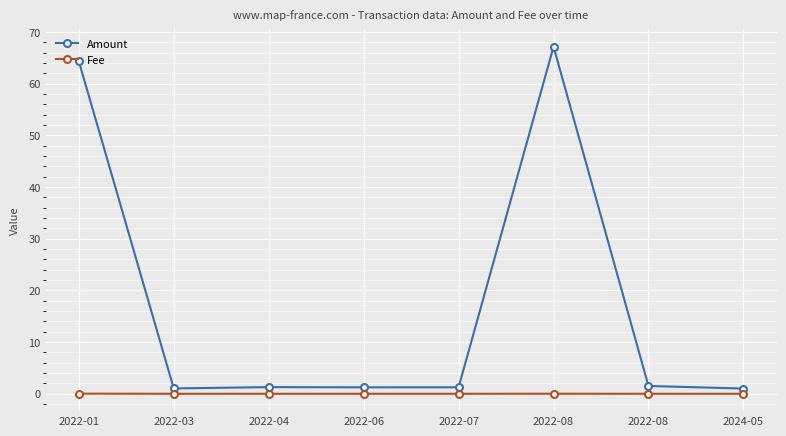

Count the number of data series in this chart.

2